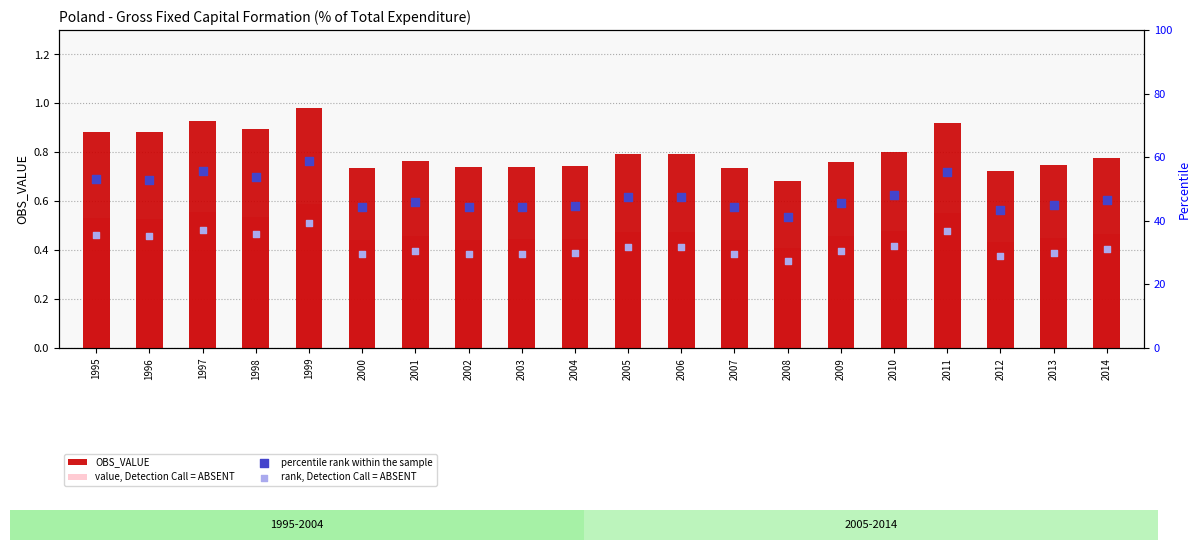

Is the value of rank, Detection Call = ABSENT at 1998 greater than the value of value, Detection Call = ABSENT at 1998?

Yes